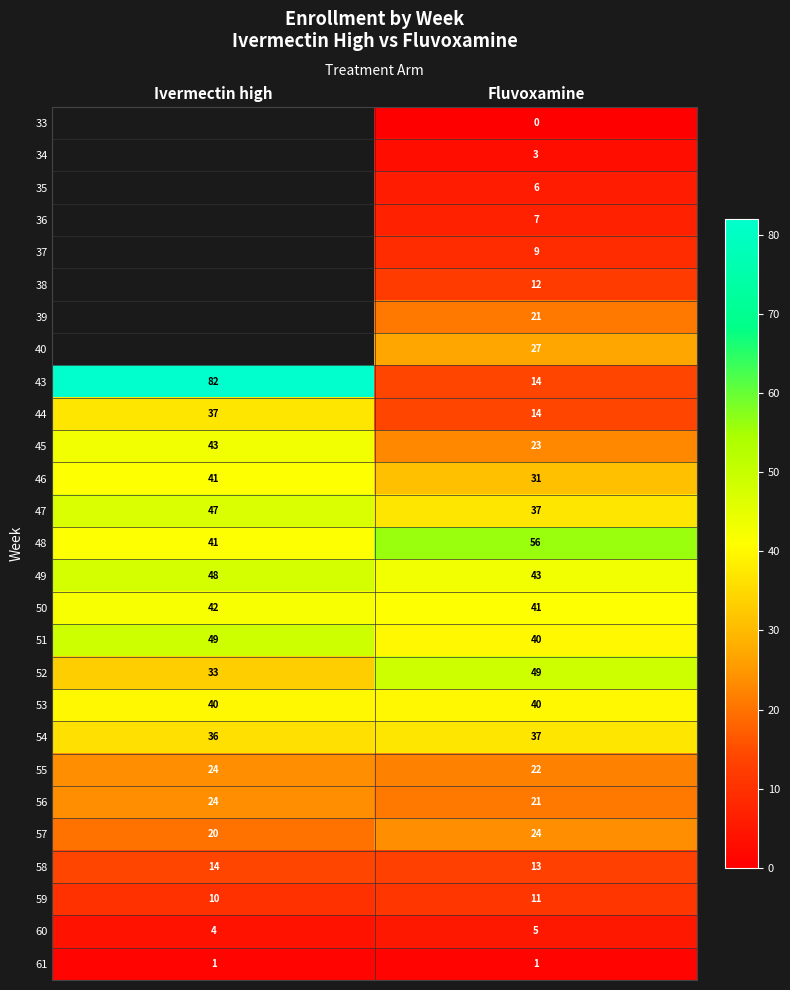

What is the greatest value displayed?

82.0